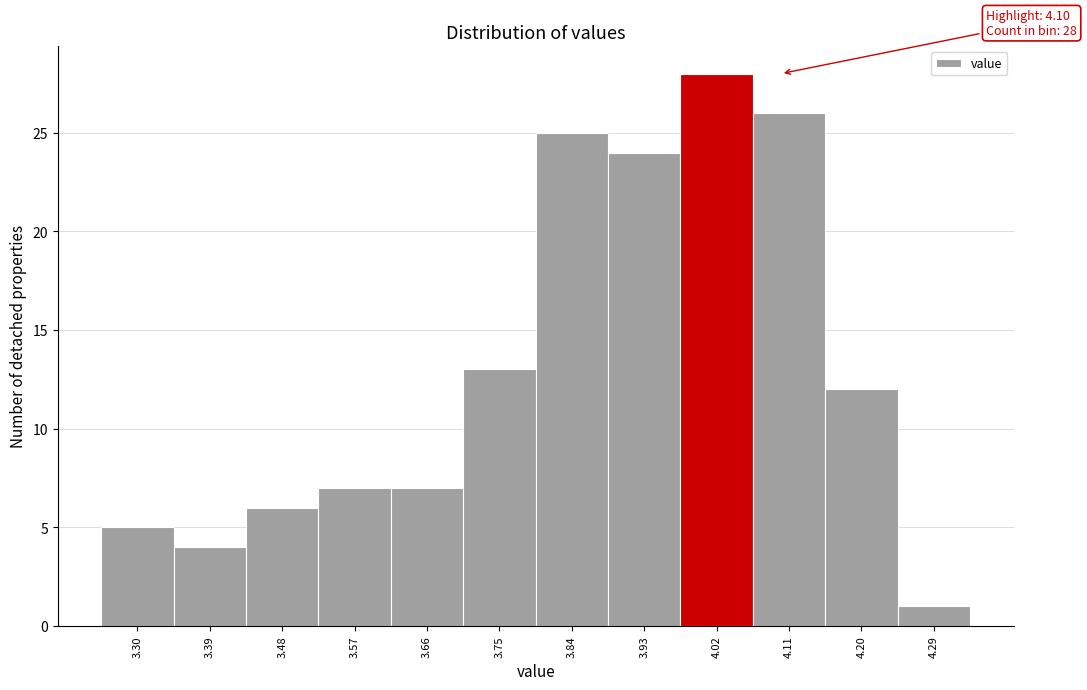

Reading right to left, transcribe all the data shown in this chart.

4.29=1	4.20=12	4.11=26	4.02=28	3.93=24	3.84=25	3.75=13	3.66=7	3.57=7	3.48=6	3.39=4	3.30=5